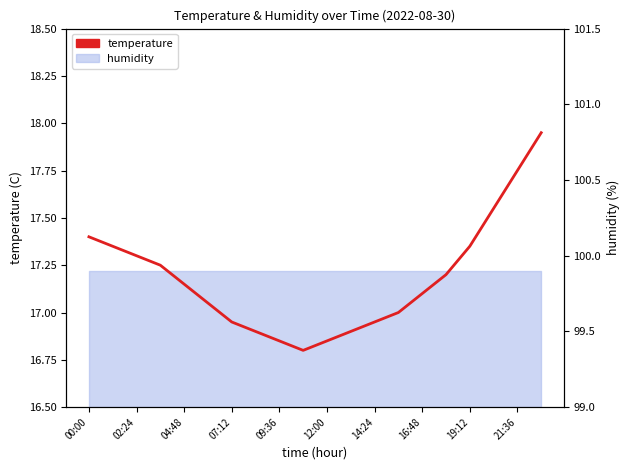

What is the average value?

17.2